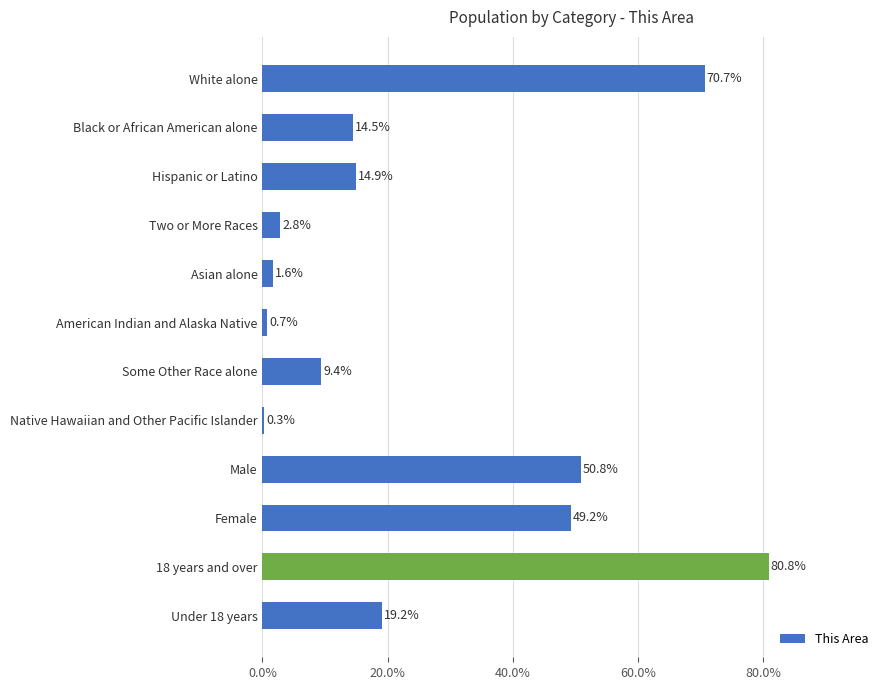

The chart shows a value of 0.3 at Native Hawaiian and Other Pacific Islander. True or false?

True